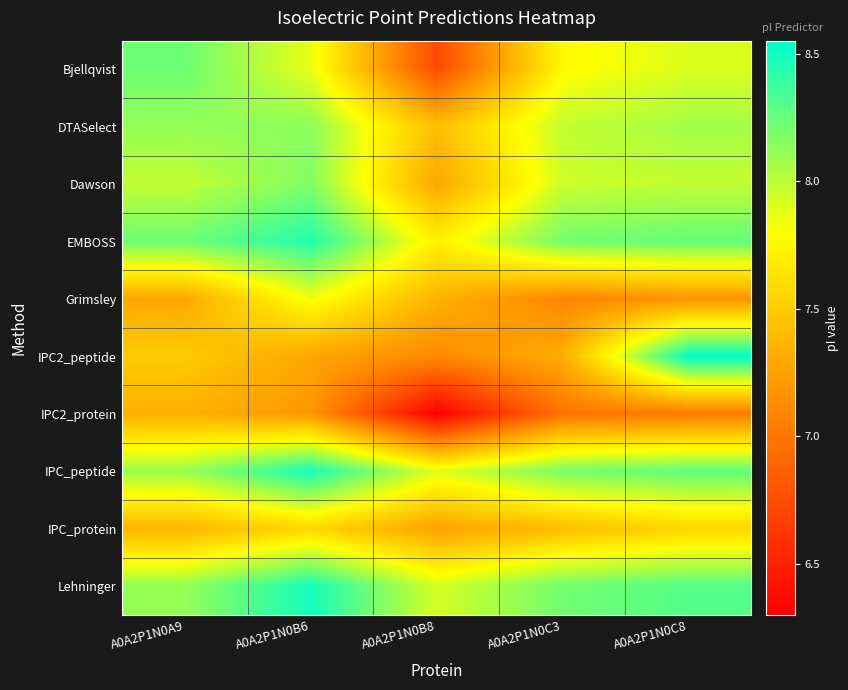

Which series changed the most between A0A2P1N0C3 and A0A2P1N0C8?

IPC2_peptide